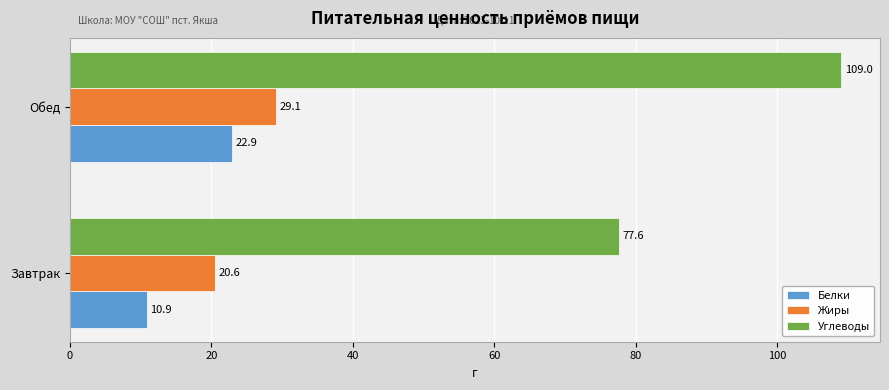

True or false: Углеводы has a value of 77.6 at Завтрак.

True